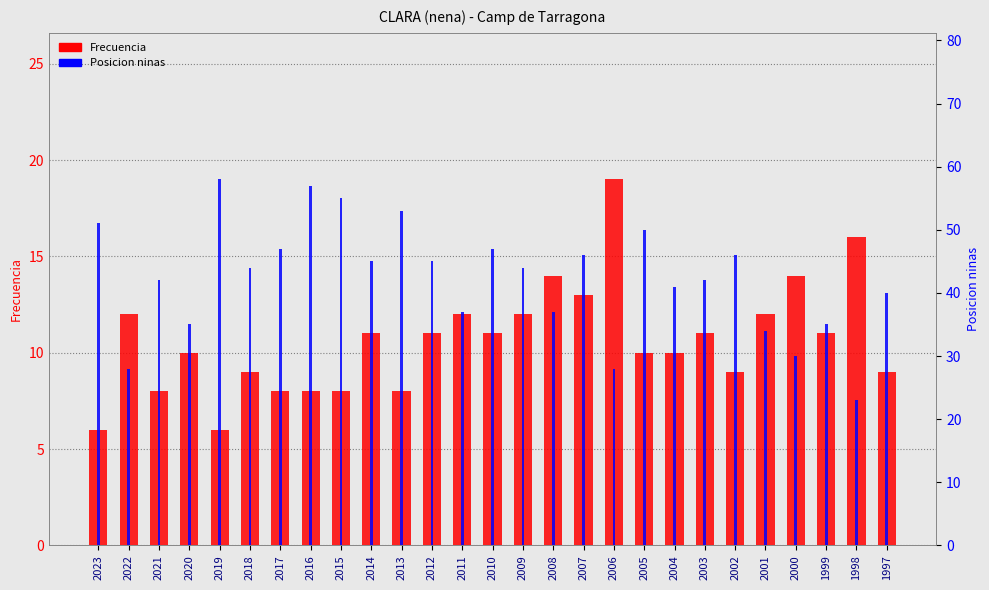

What is the total value across all series at 2013?

61